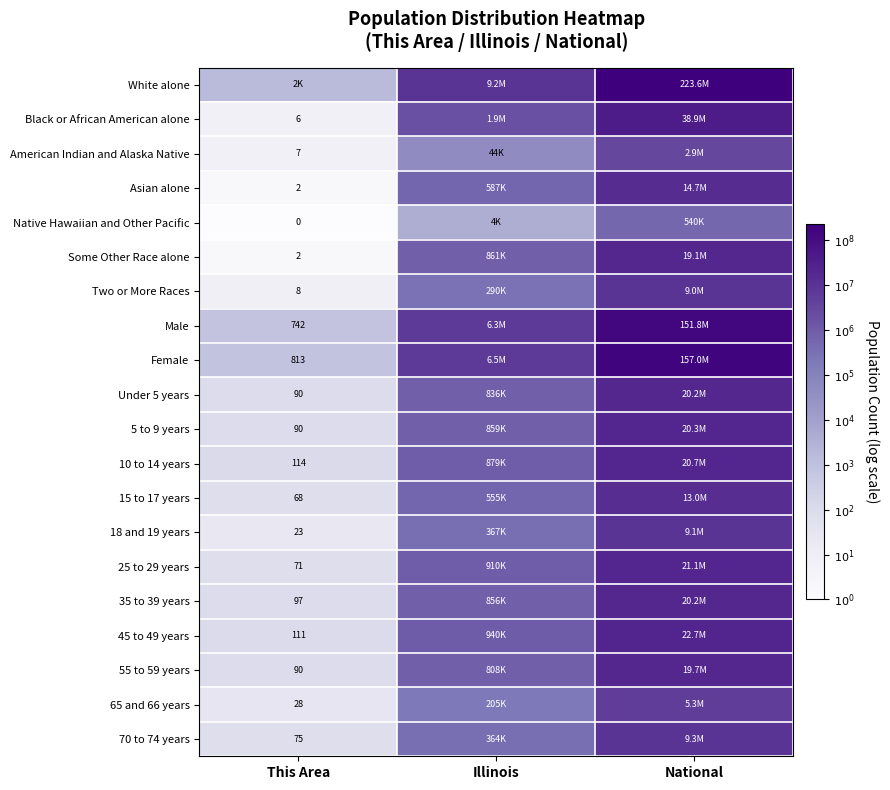

How many categories are shown in the chart?

3